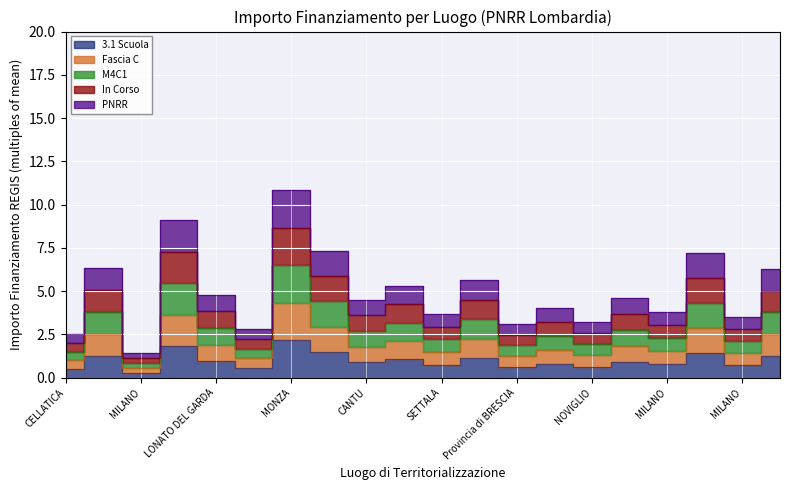

Does the chart display data point markers on the line(s)?

No